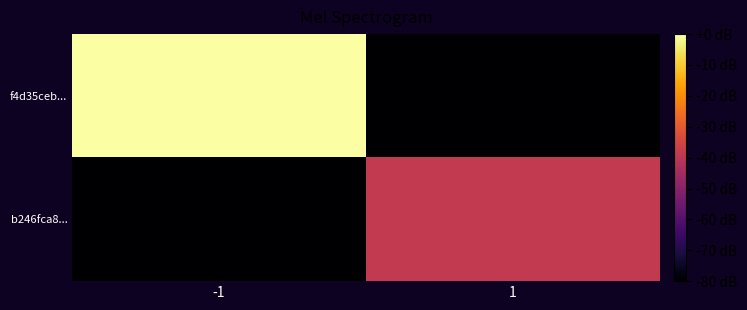

Between -1 and 1, which series saw the biggest shift?

f4d35ceb...